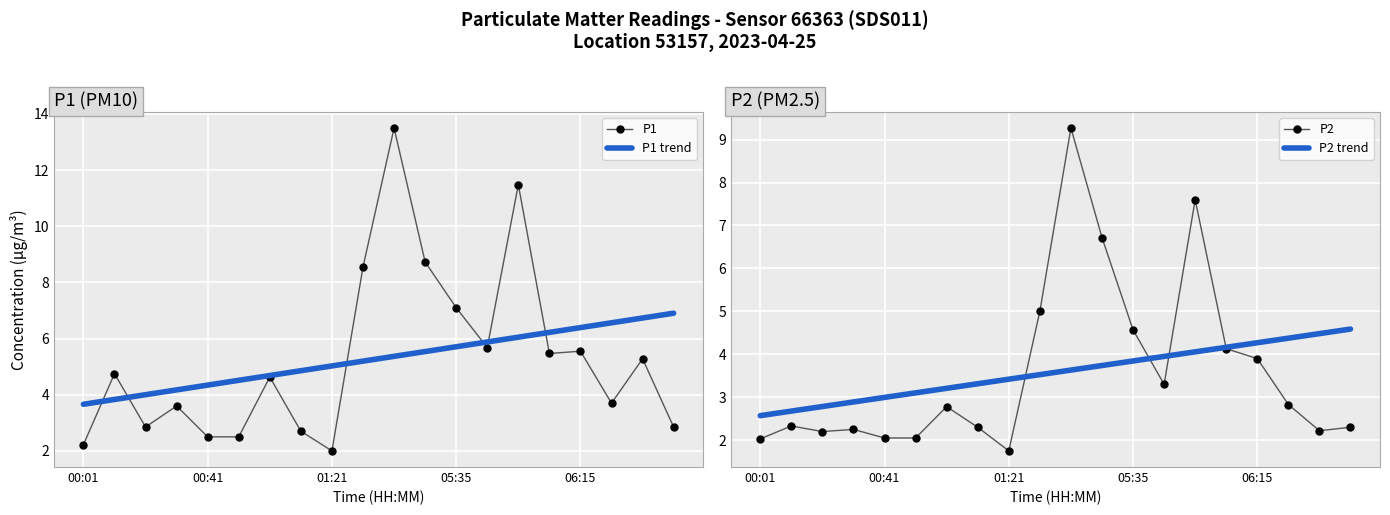

True or false: P1 trend has a value of 6.4 at 06:15.

True